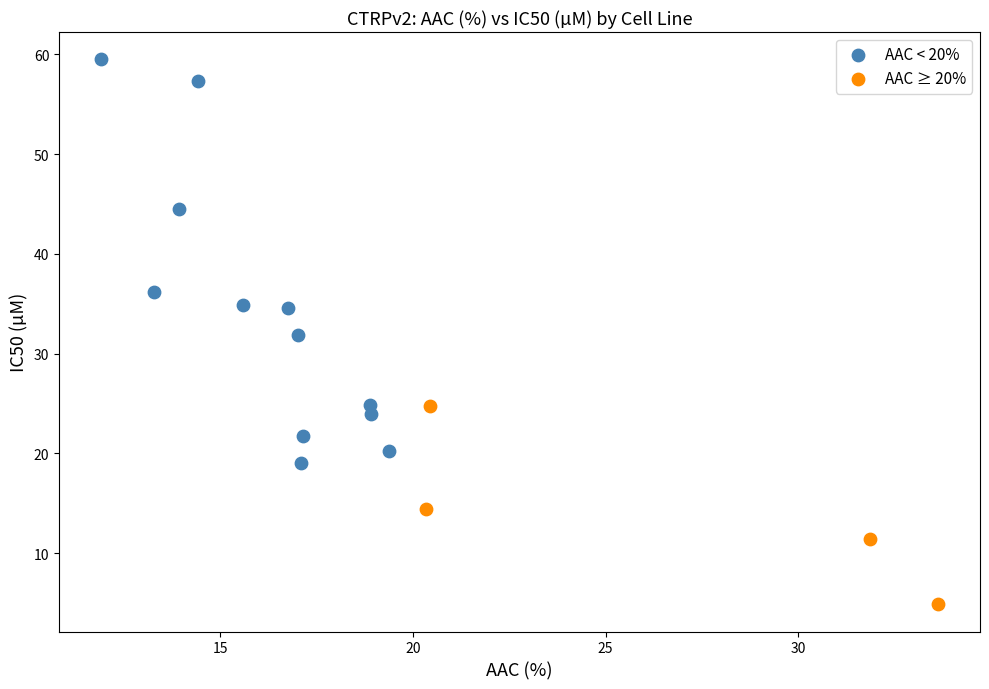

Which series contains the lowest Y value?

AAC ≥ 20%